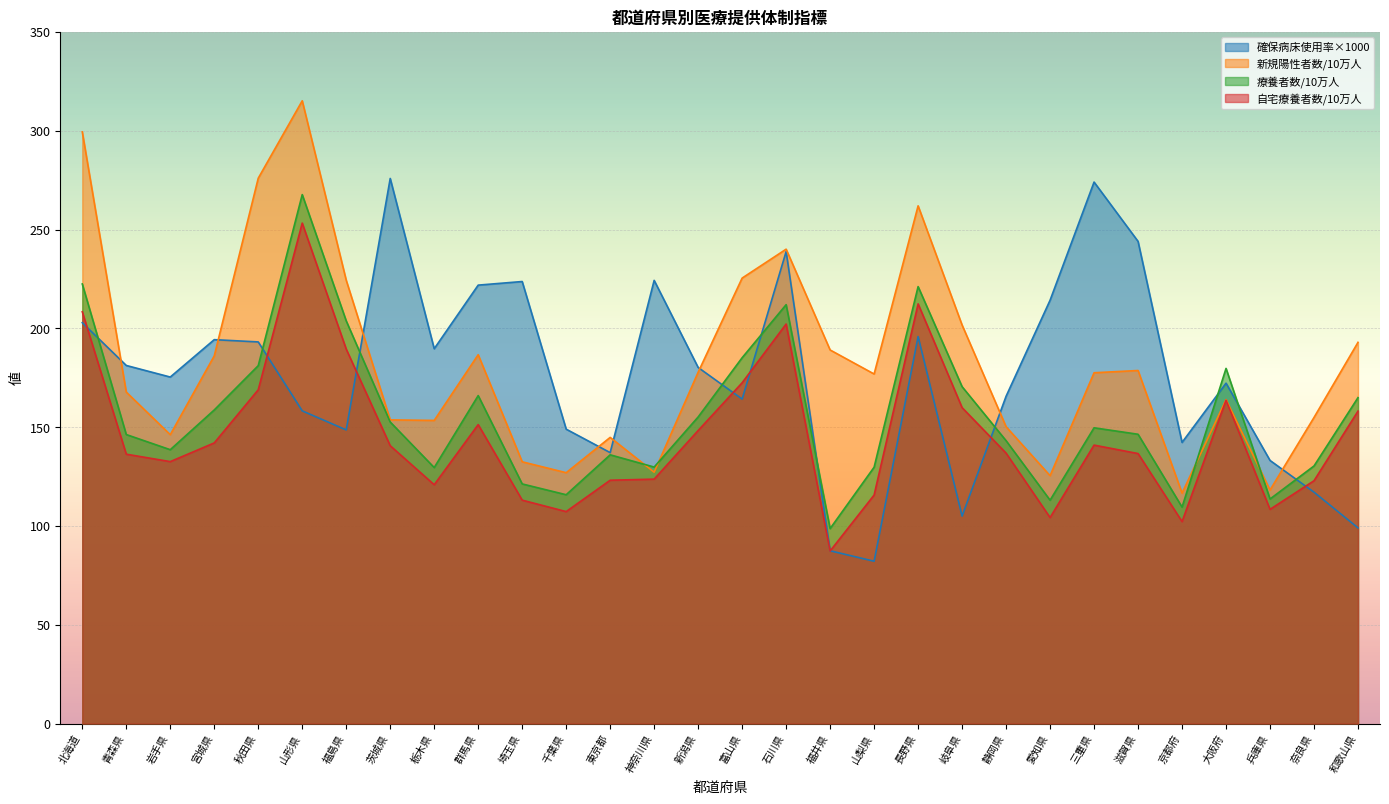

True or false: 確保病床使用率 and 療養者数per10万 cross at least once.

True